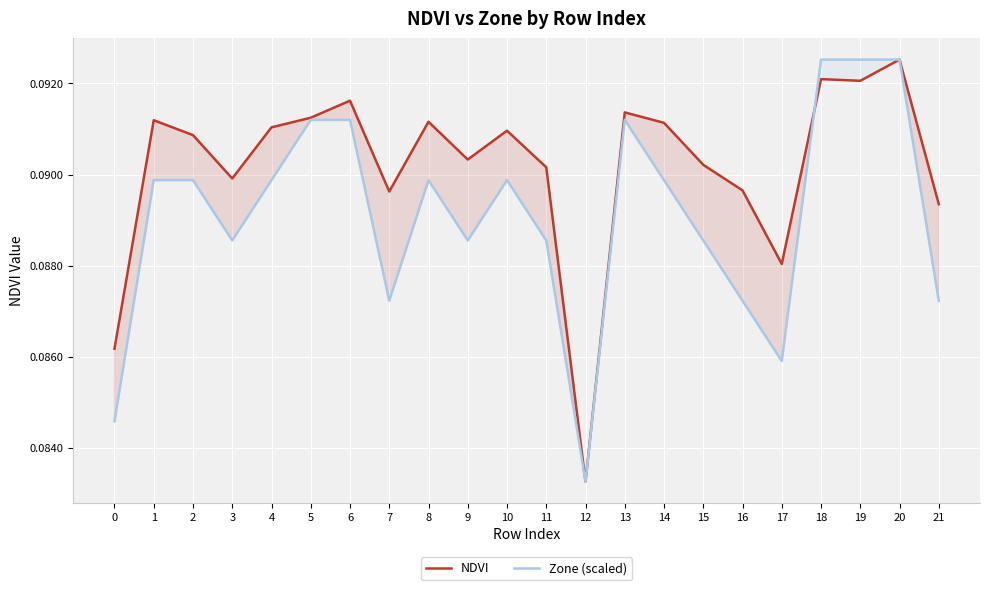

How many series are shown in this chart?

2